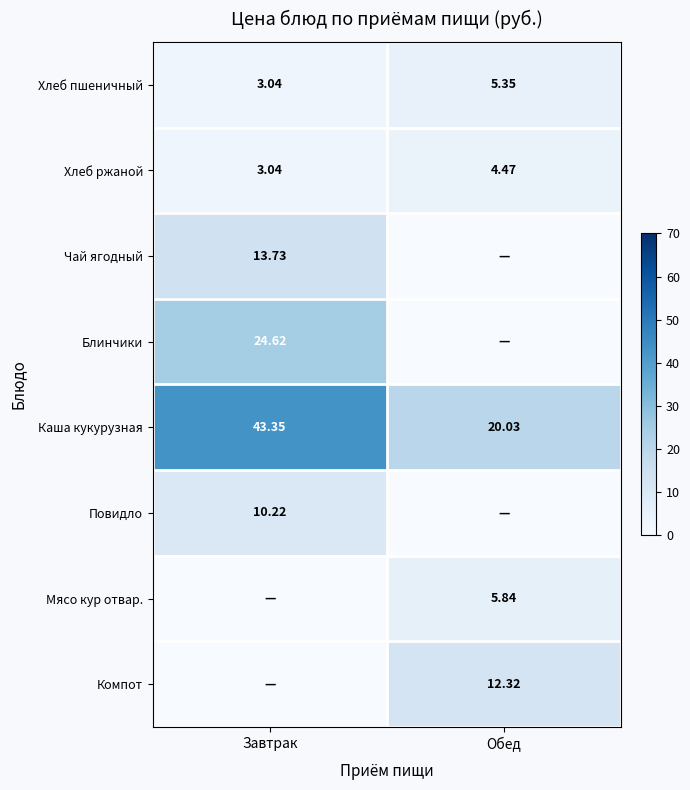

Is the value of Мясо кур отвар. at Обед greater than the value of Повидло at Завтрак?

No